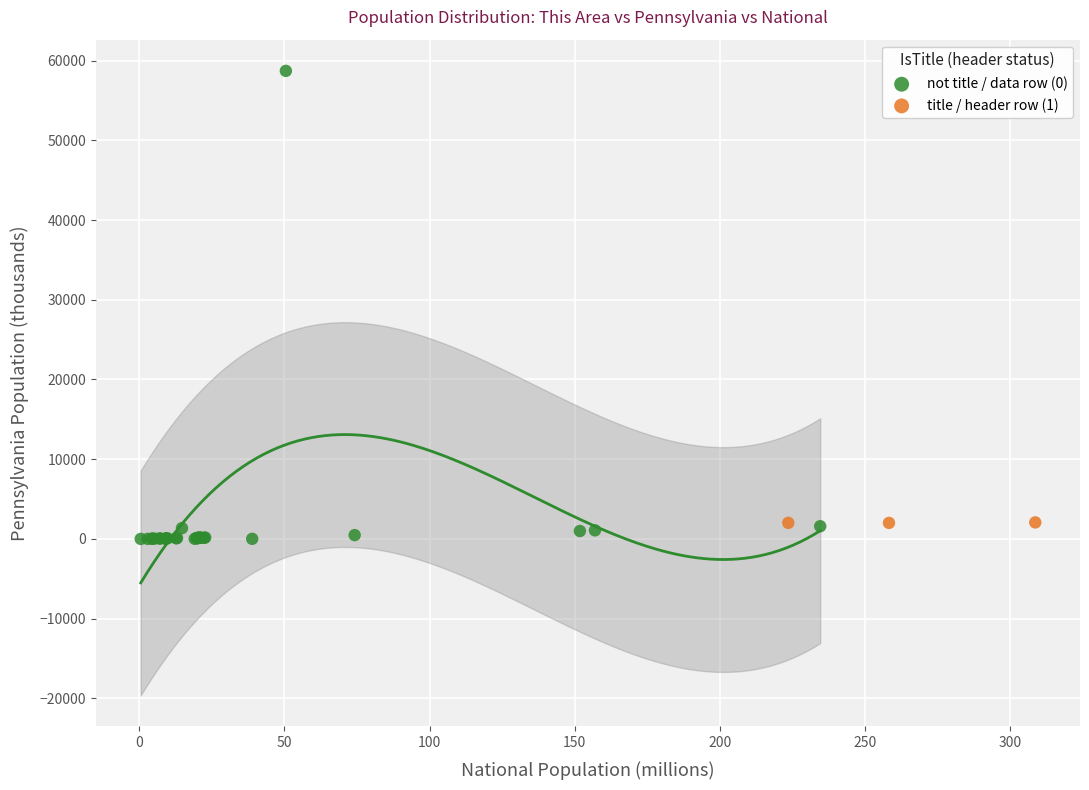

Which series reaches the minimum Y coordinate?

not title / data row (0)